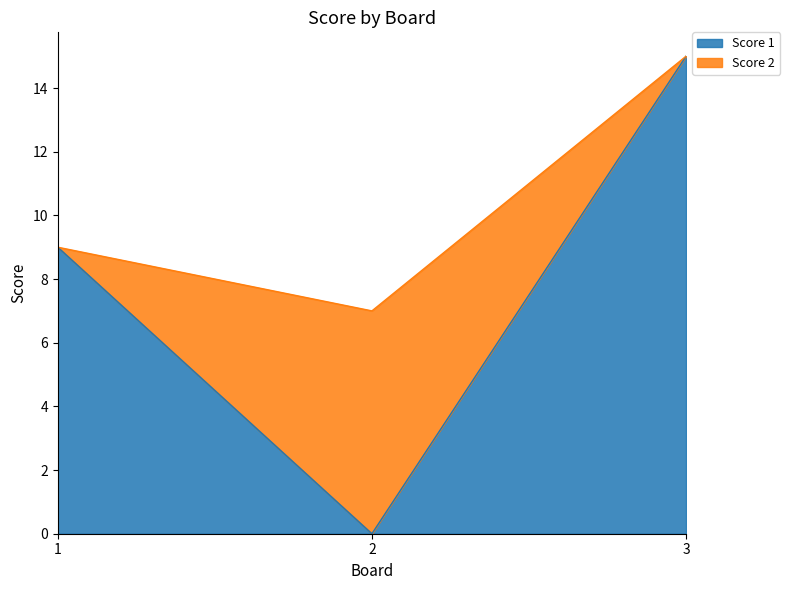

Which label corresponds to the largest value in the chart?

3